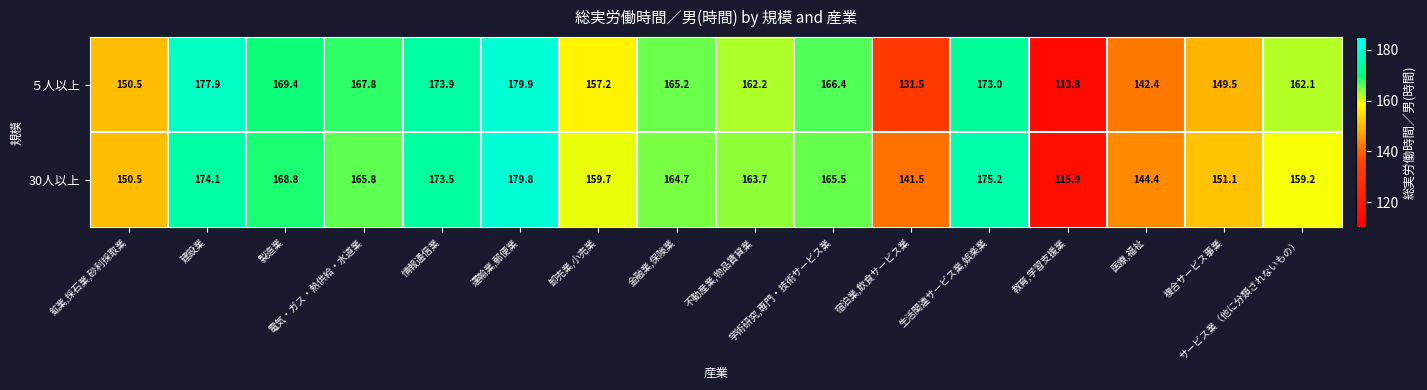

What is the greatest value displayed?

179.9